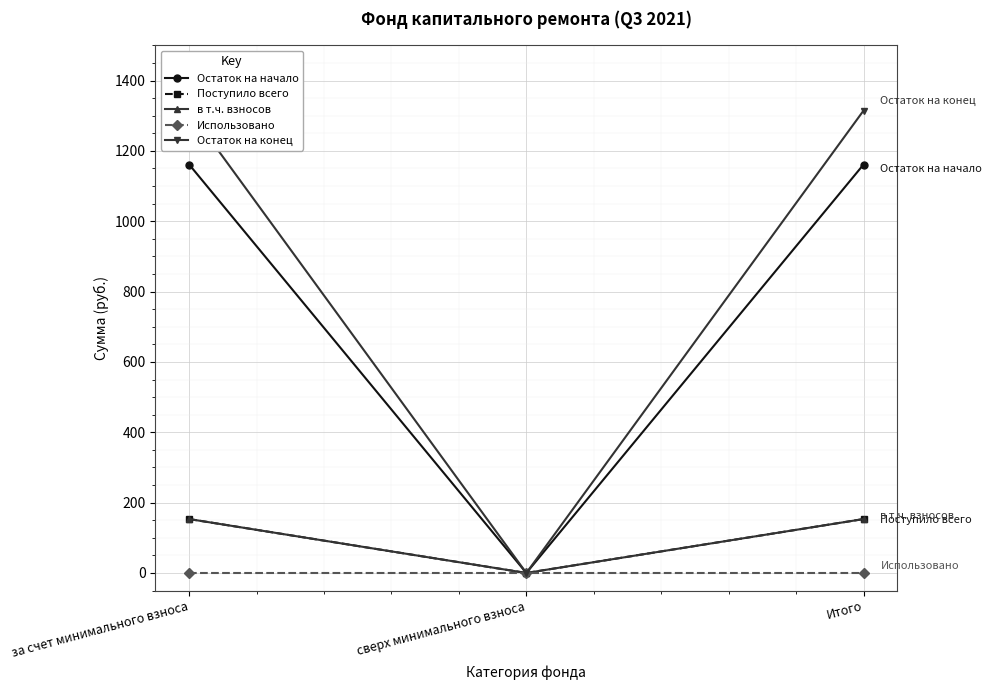

What is the label of the 3rd point from the right?

за счет минимального взноса